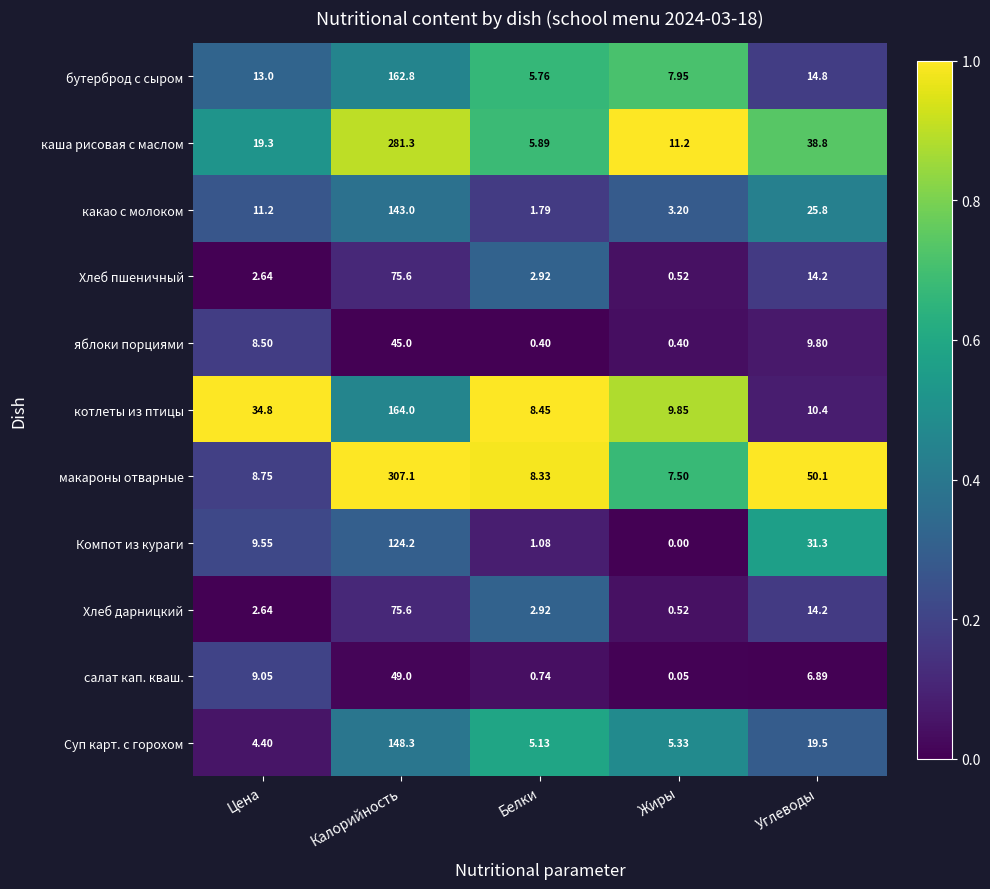

Which series changed the most between Белки and Углеводы?

макароны отварные